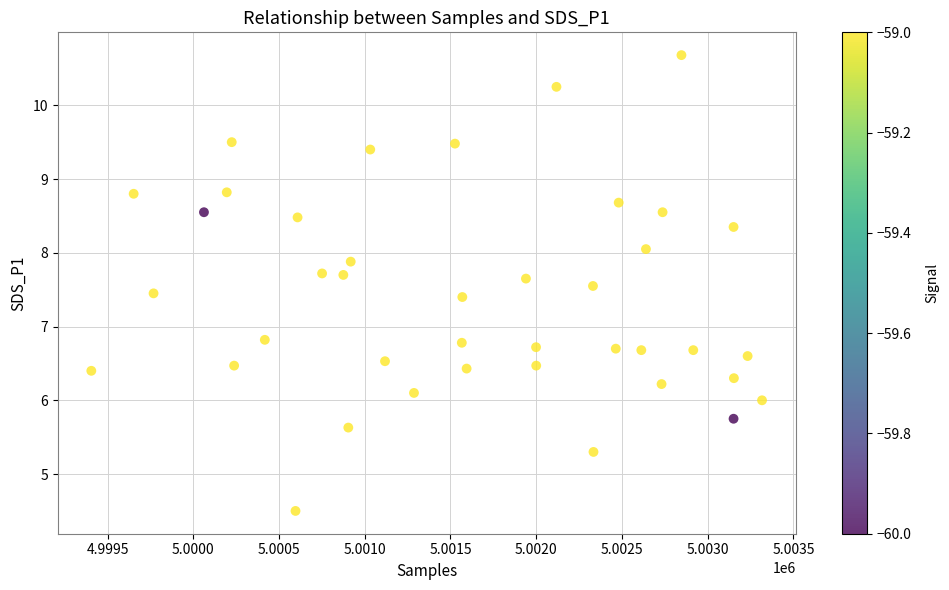

What is the range of Y values (max minus min)?

6.2